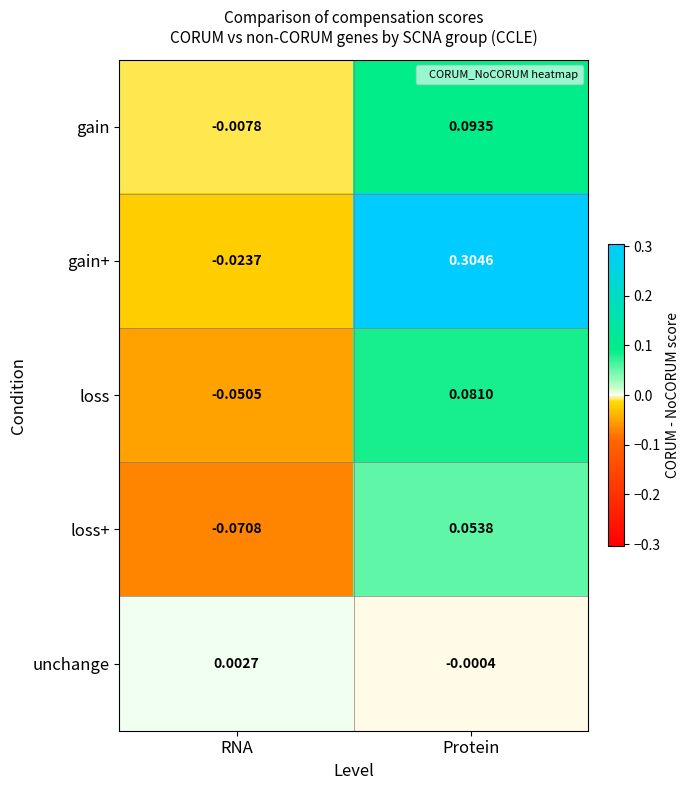

How many categories are shown in the chart?

2